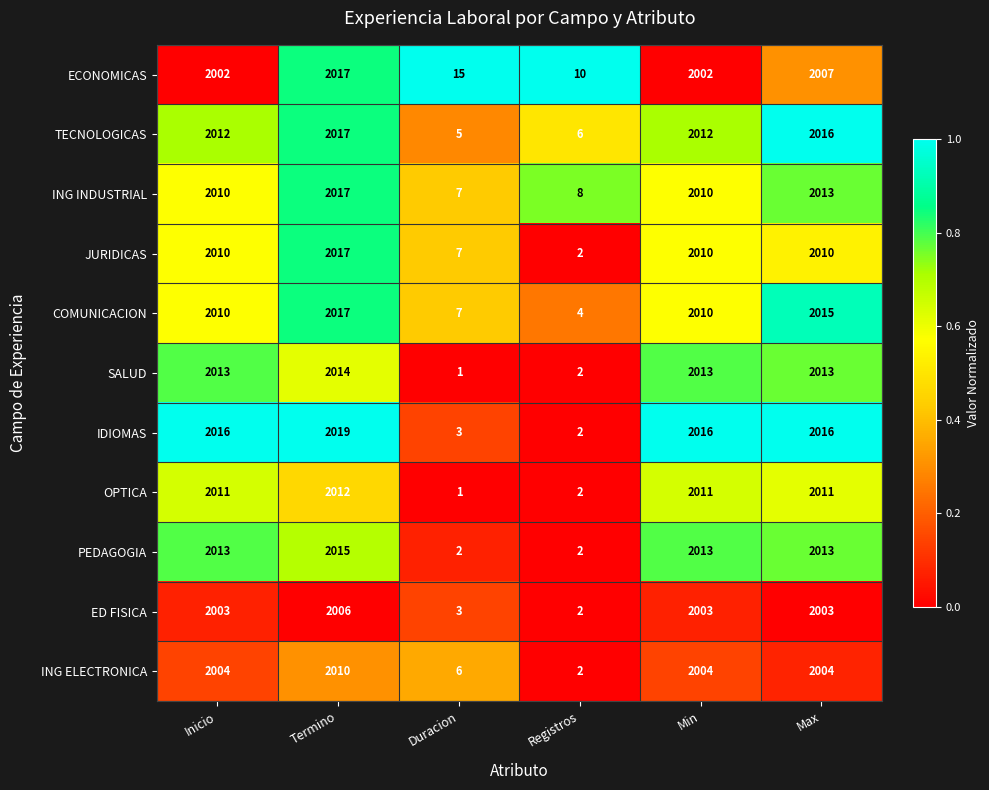

The value of SALUD at Max is 2013. True or false?

True